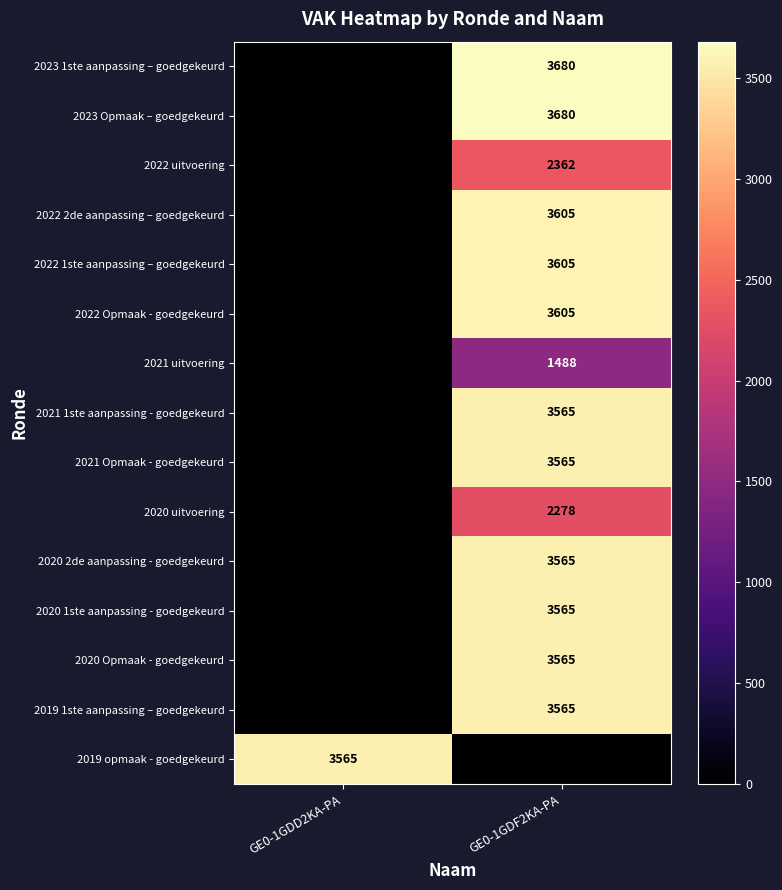

Is the value of 2022 uitvoering at GE0-1GDF2KA-PA greater than the value of 2021 uitvoering at GE0-1GDF2KA-PA?

Yes